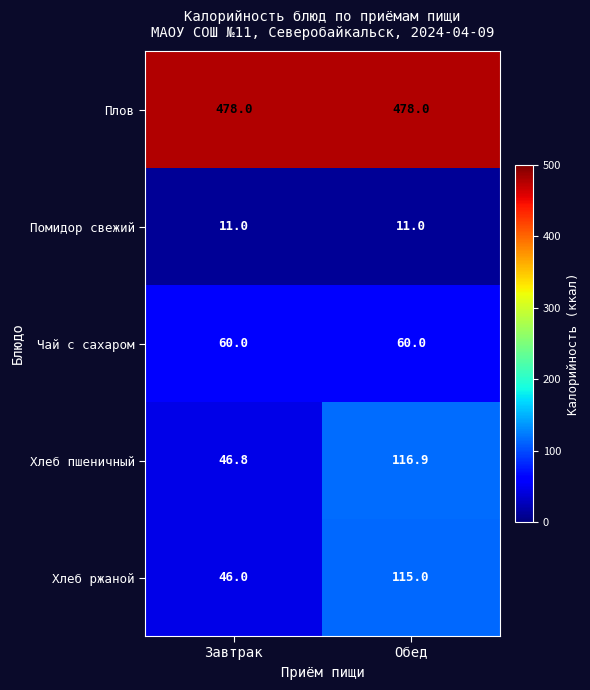

Reading right to left, list all the values displayed in this chart.

Плов: 478.0	478.0
Помидор свежий: 11.0	11.0
Чай с сахаром: 60.0	60.0
Хлеб пшеничный: 116.9	46.8
Хлеб ржаной: 115.0	46.0